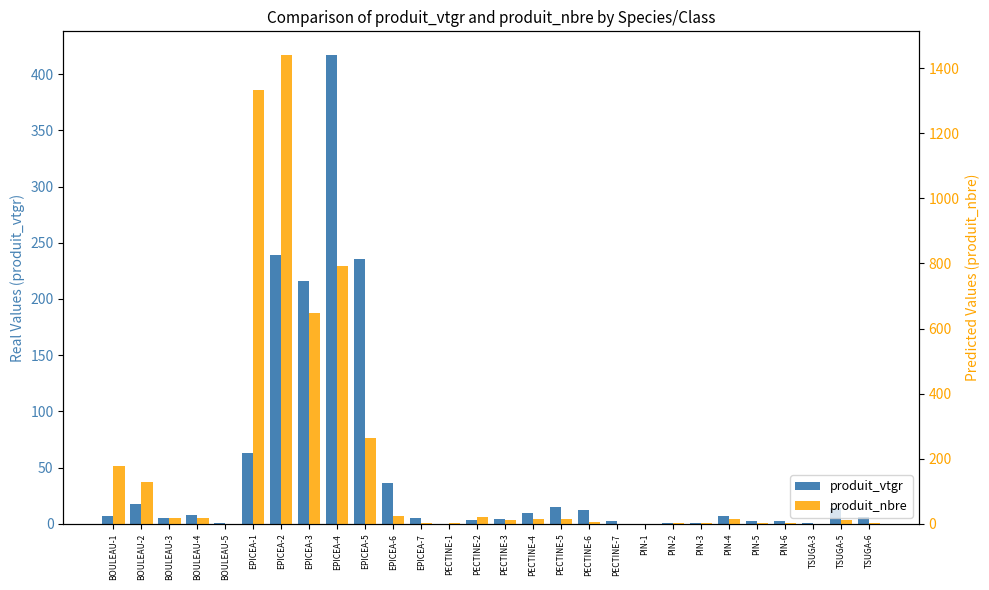

What is the label of the 15th bar from the left?

PECTINE-3